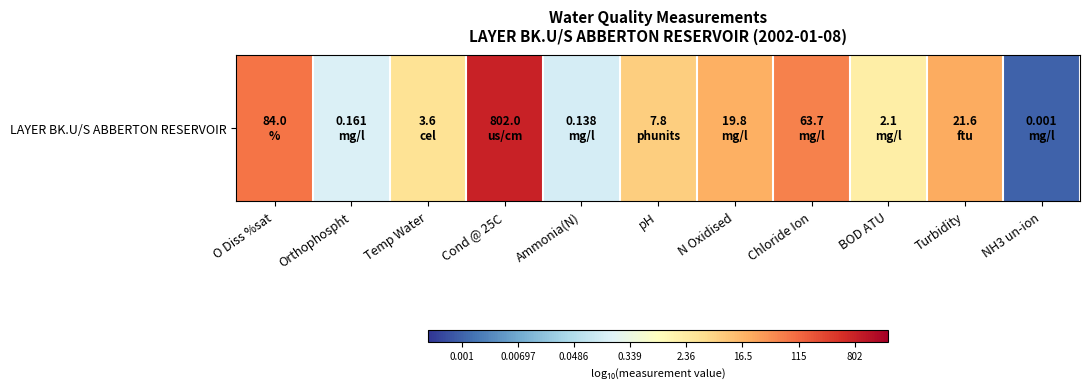

The chart shows a value of -2.0 at NH3 un-ion. True or false?

False